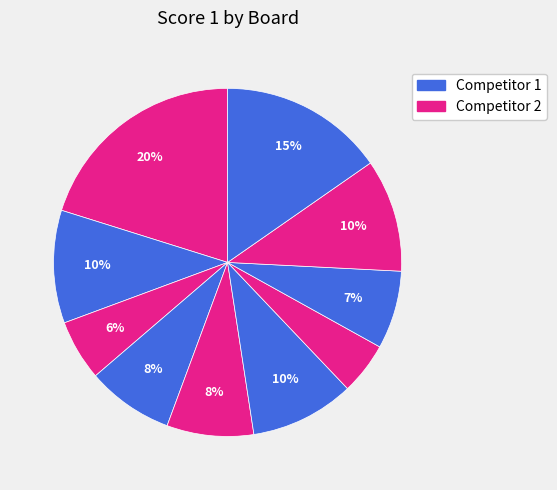

Rank the categories by value from lowest to highest.

7, 3, 8, 4, 5, 6, 2, 9, 10, 1